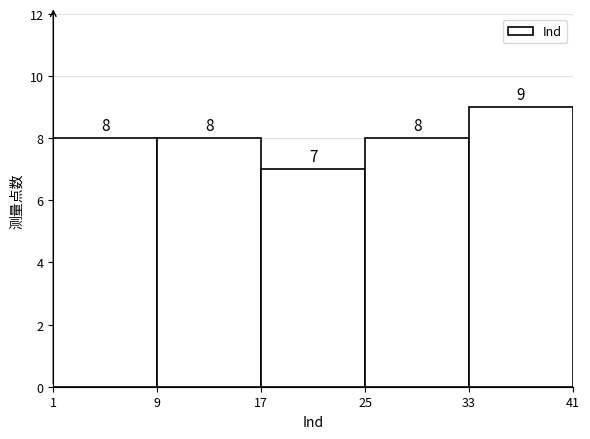

How tall is the bar that spans 9 to 17 on the x-axis?

8